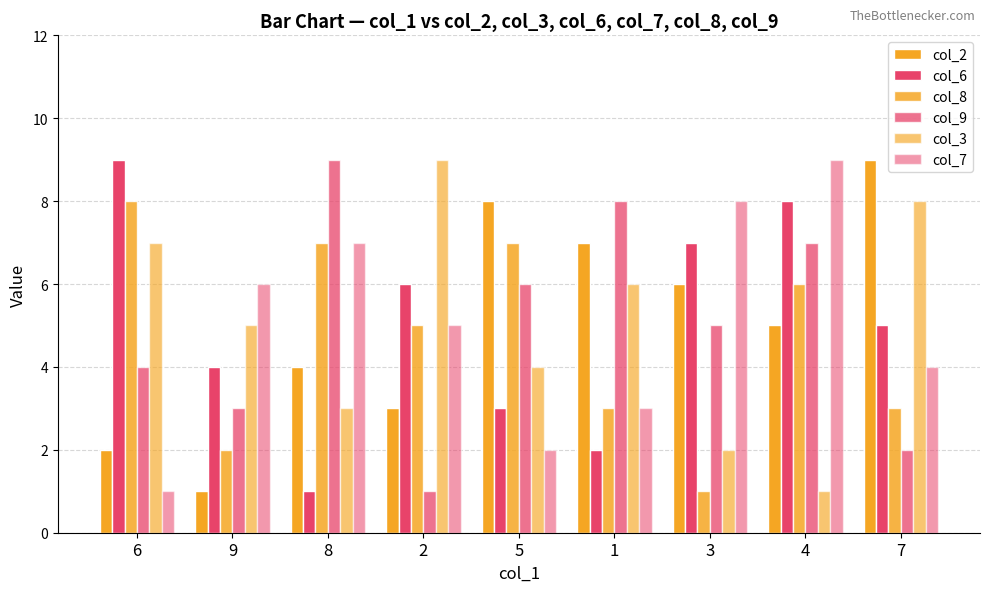

What is the approximate value of col_9 at 5?

6